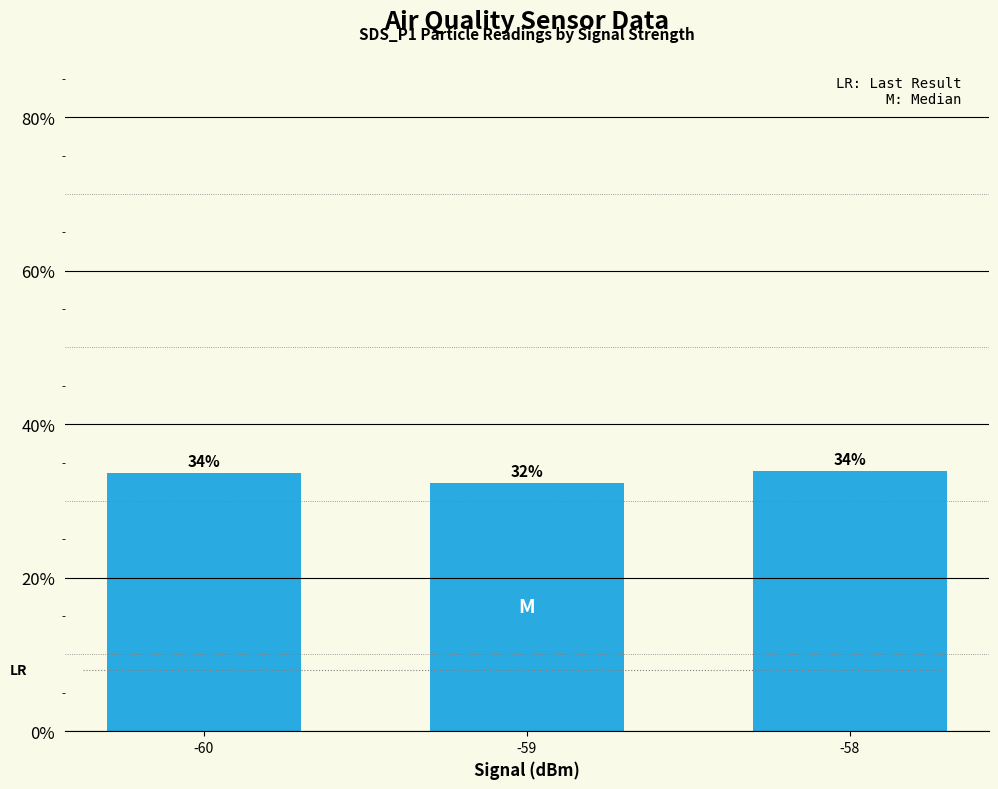

True or false: the data shows 33.9 at -58.

True